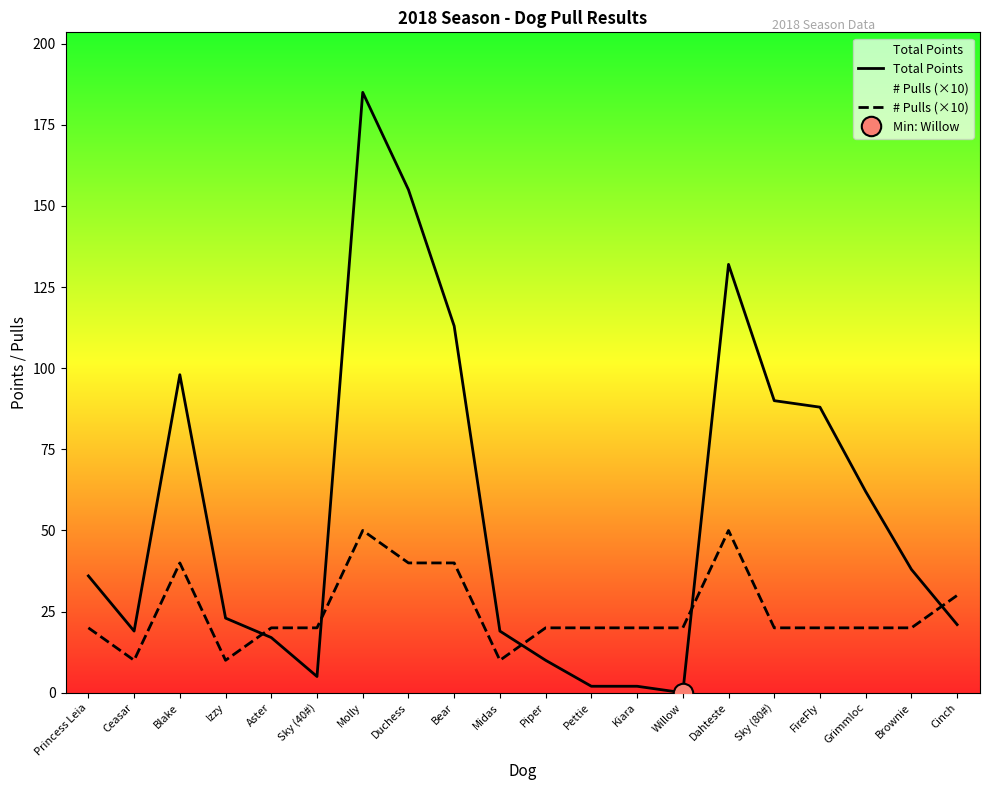

Is it true that # Pulls (×10) equals 20 at Princess Leia?

True